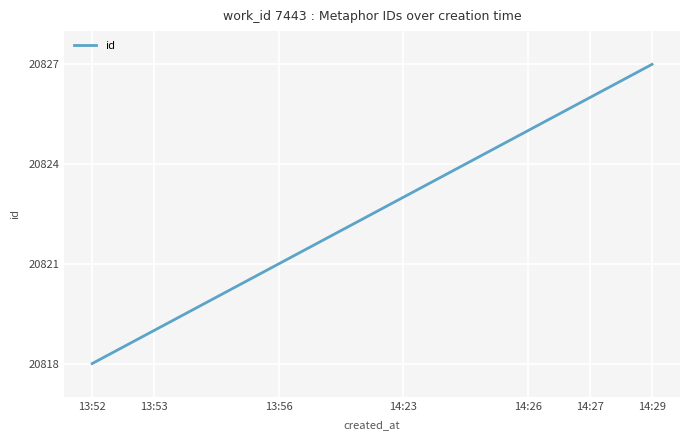

Reading left to right, transcribe all the data shown in this chart.

20818	20819	20820	20821	20822	20823	20824	20825	20826	20827